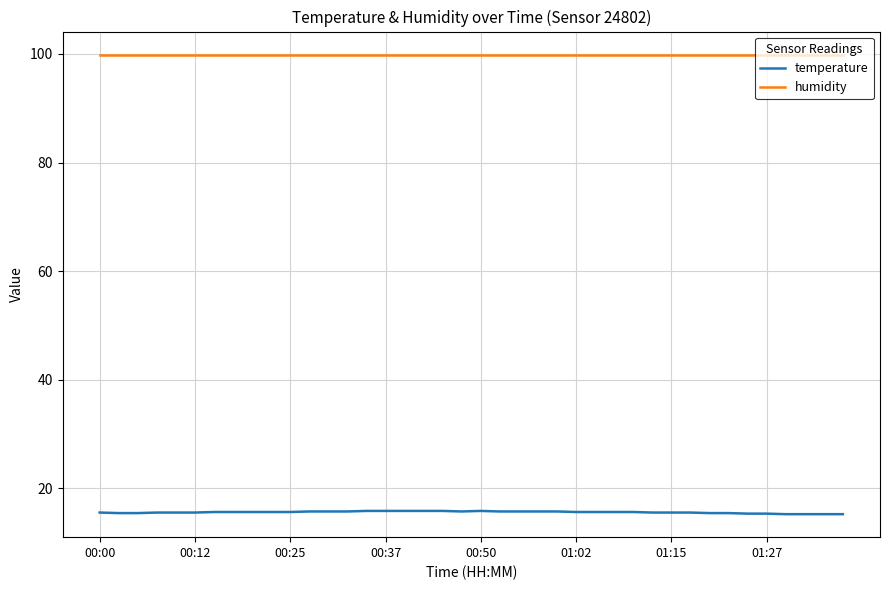

Rank the series by their average value, from highest to lowest.

humidity, temperature